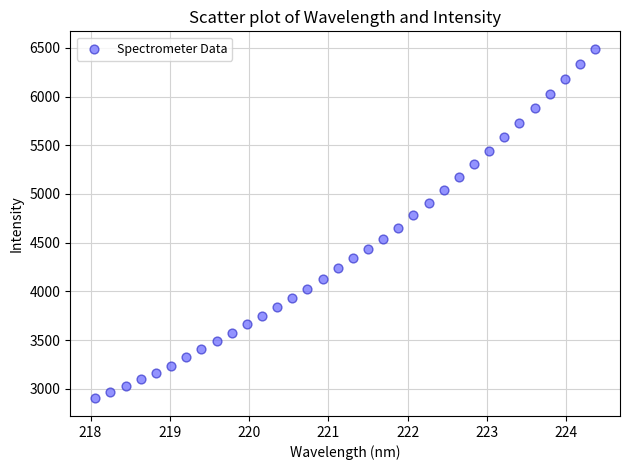

What Y value in the scatter plot is closest to 4695?

4653.9